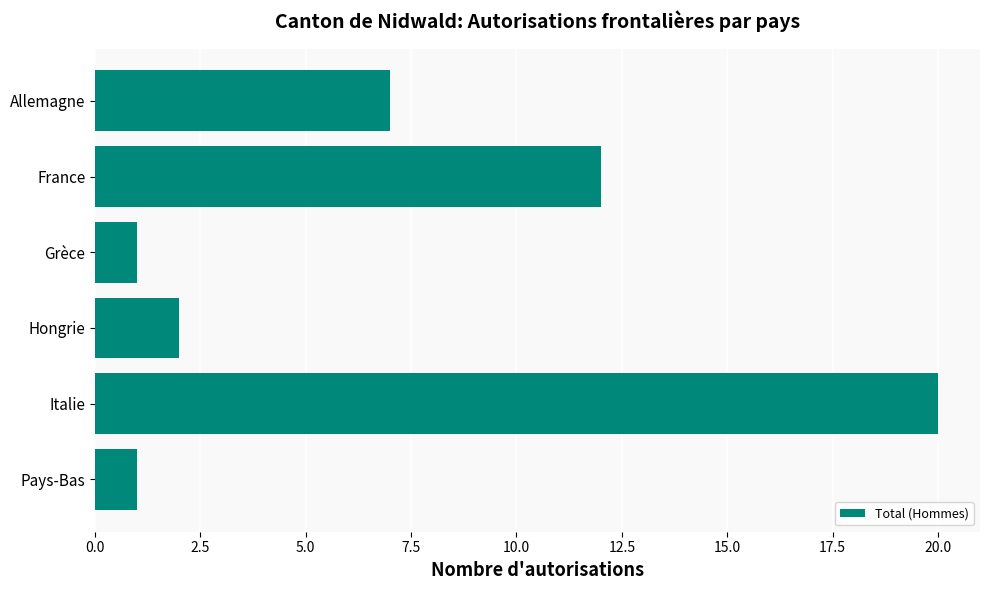

At which category does the chart reach its peak across all series?

Italie